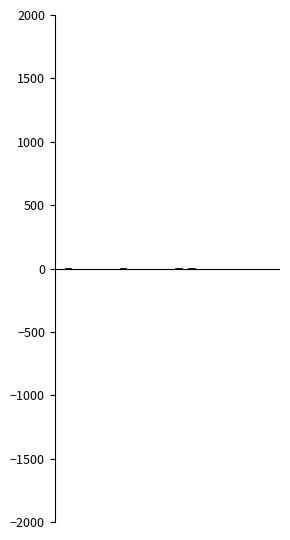

How many series are shown in this chart?

2